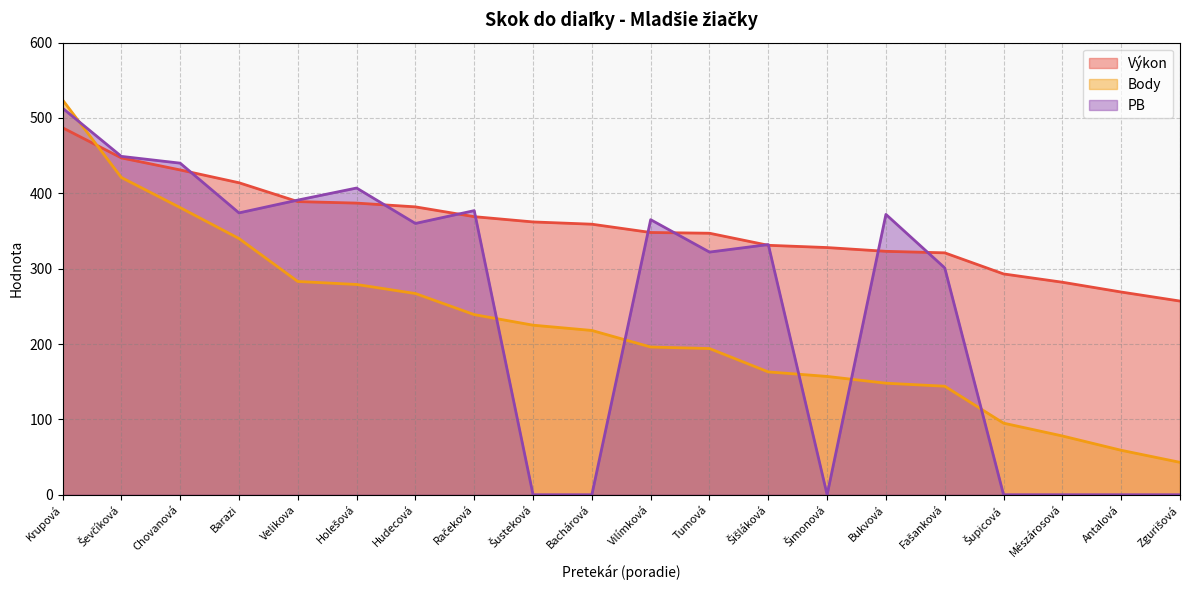

How many lines are shown in the chart?

3